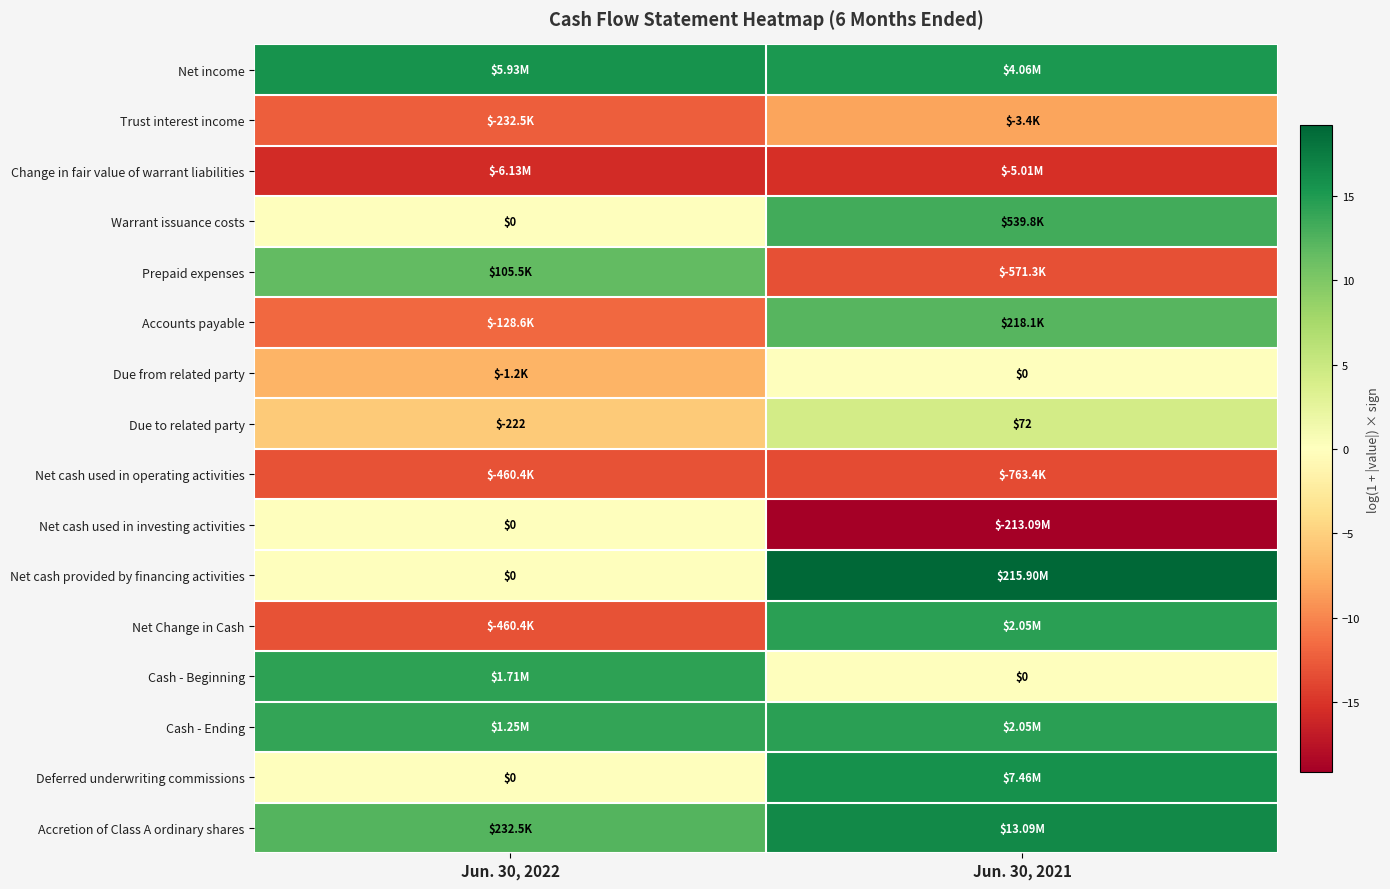

How many data points in Cash - Beginning are above 14?

1